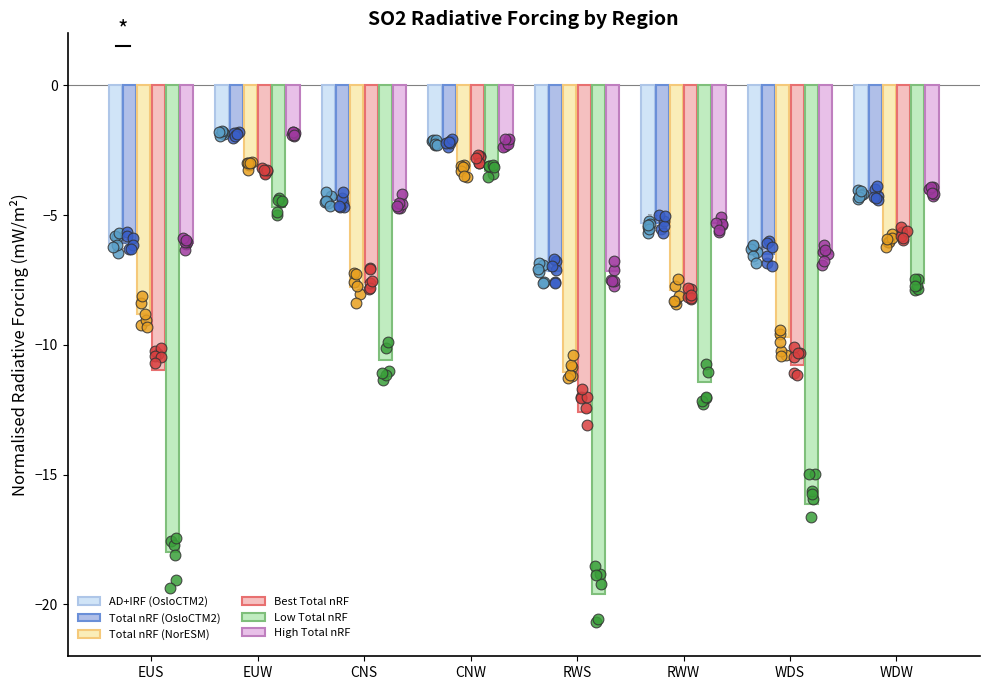

Which series reaches the minimum Y coordinate?

Low Total nRF